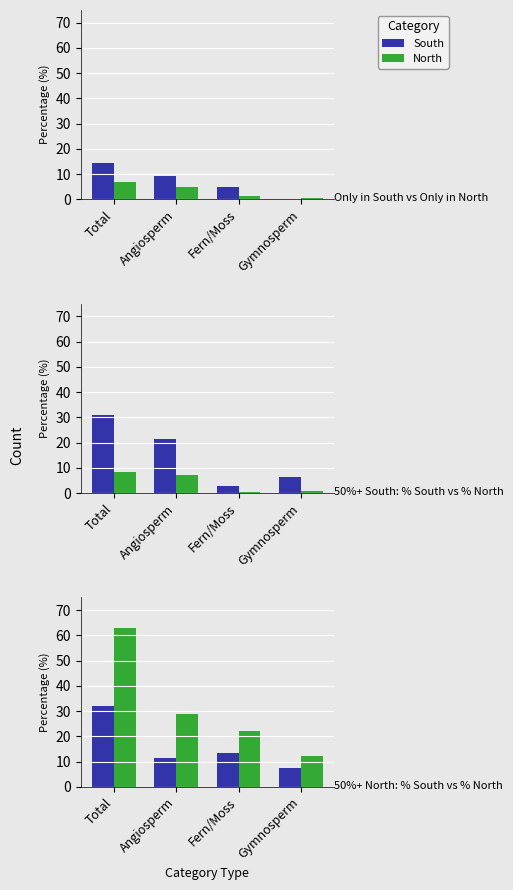

What is the label of the 3rd bar from the left?

Fern/Moss